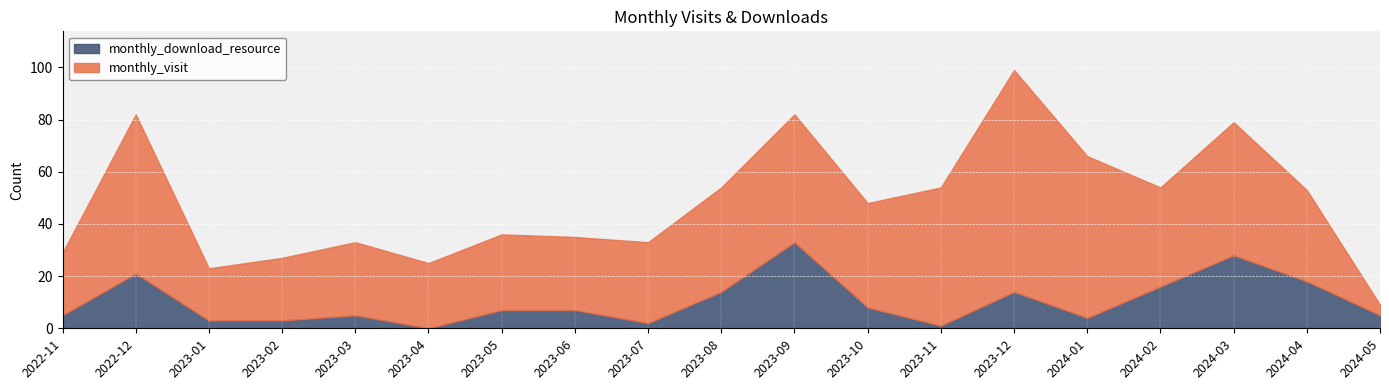

After their last crossing, which series has the higher values: monthly_download_resource or monthly_visit?

monthly_download_resource